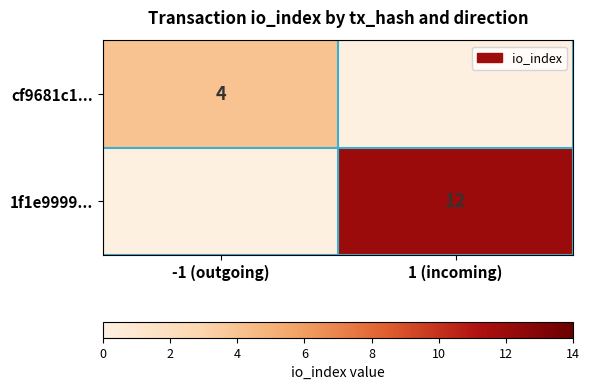

How many categories are shown in the chart?

2